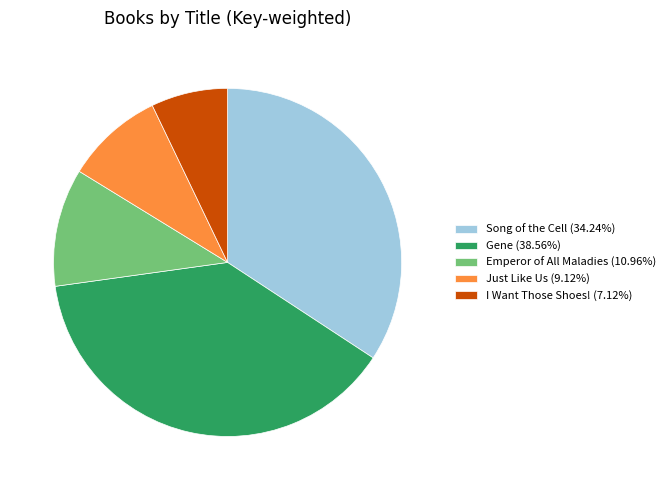

Does Gene account for over 50% of the chart?

No